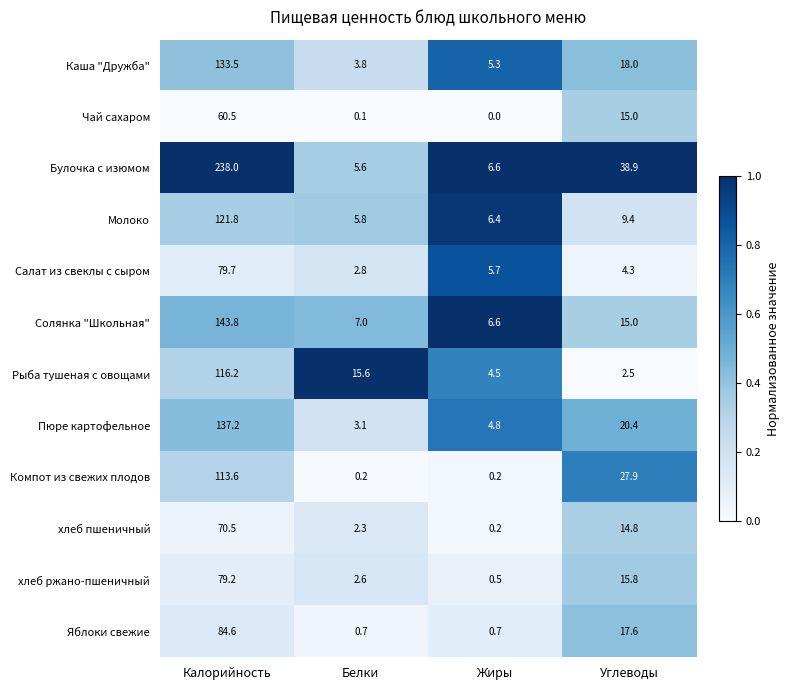

At Белки, list the series in order from smallest to largest.

Чай сахаром, Компот из свежих плодов, Яблоки свежие, хлеб пшеничный, хлеб ржано-пшеничный, Салат из свеклы с сыром, Пюре картофельное, Каша "Дружба", Булочка с изюмом, Молоко, Солянка "Школьная", Рыба тушеная с овощами